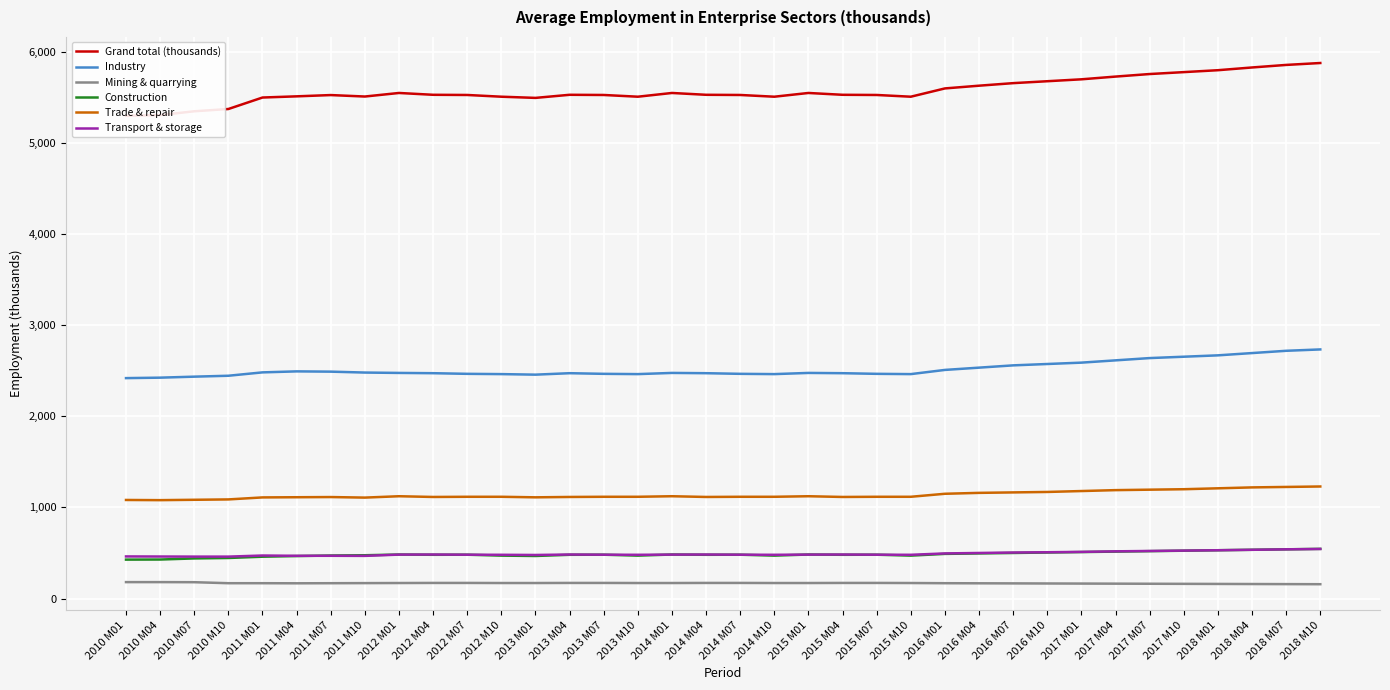

Between 2010 M10 and 2011 M01, which series saw the biggest shift?

Grand total (thousands)